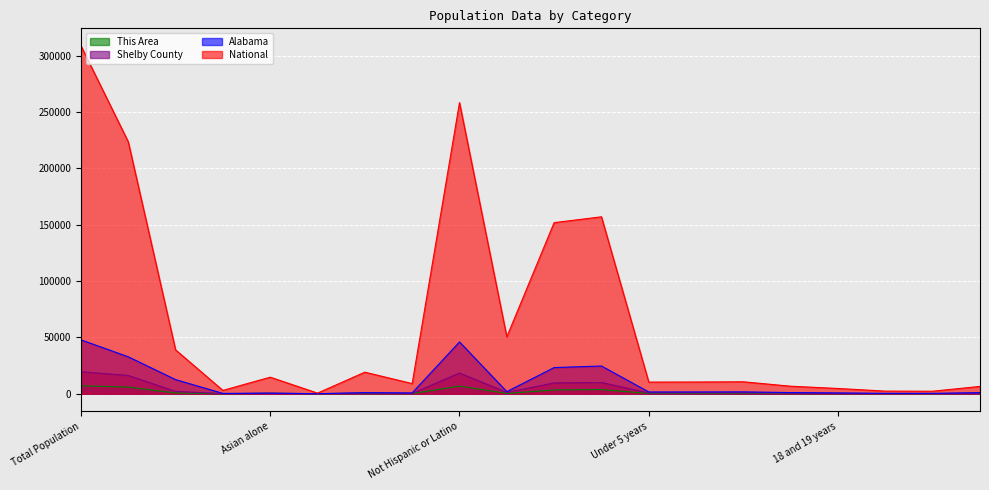

What is the difference between the maximum and minimum values in the National series?

308205.5